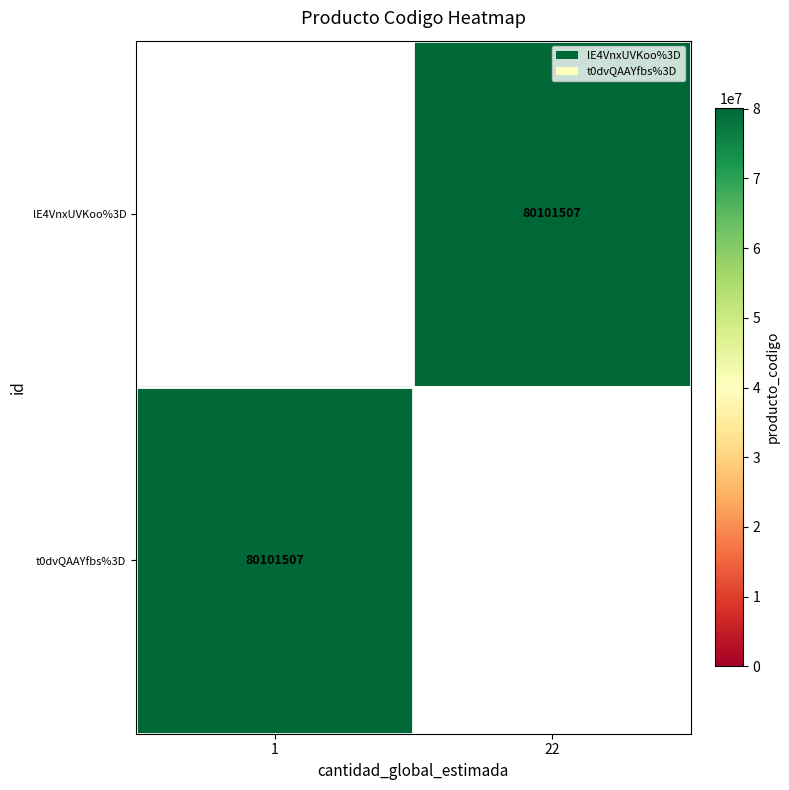

How many categories are shown in the chart?

2